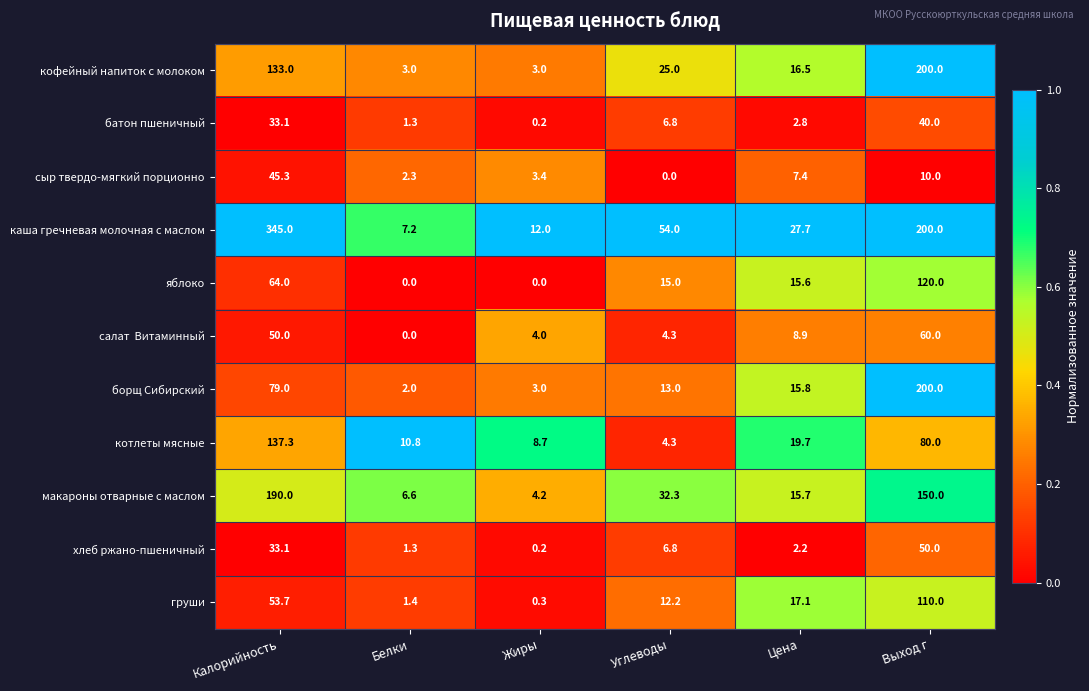

What is the difference between the second highest and second lowest values in the котлеты мясные series?

71.3